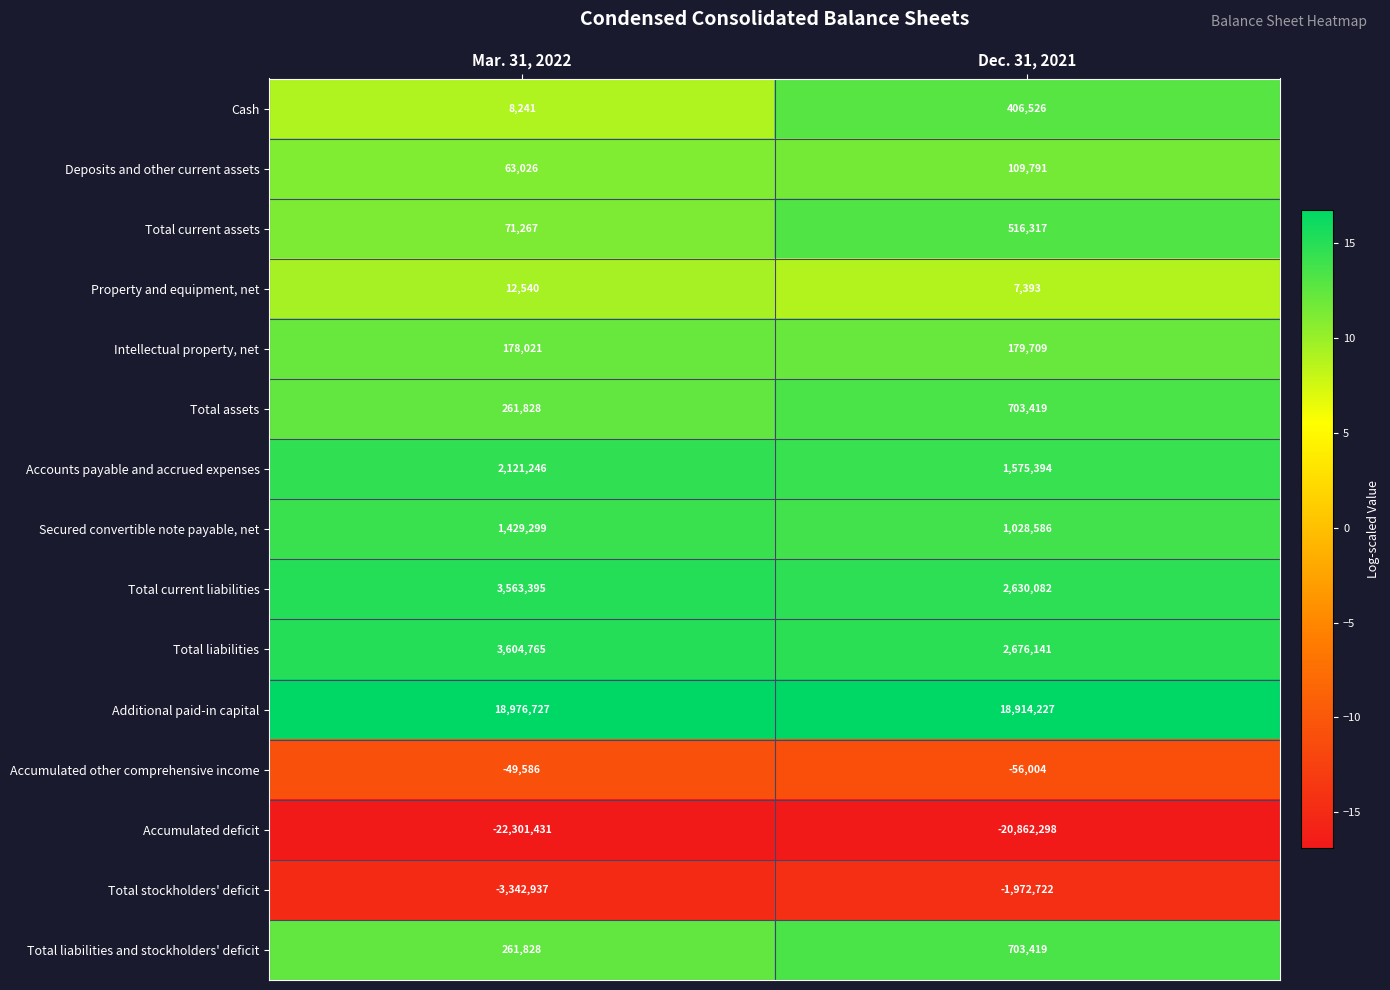

Reading right to left, extract all data points from this chart.

Cash: Dec. 31, 2021=406526	Mar. 31, 2022=8241
Deposits and other current assets: Dec. 31, 2021=109791	Mar. 31, 2022=63026
Total current assets: Dec. 31, 2021=516317	Mar. 31, 2022=71267
Property and equipment, net: Dec. 31, 2021=7393	Mar. 31, 2022=12540
Intellectual property, net: Dec. 31, 2021=179709	Mar. 31, 2022=178021
Total assets: Dec. 31, 2021=703419	Mar. 31, 2022=261828
Accounts payable and accrued expenses: Dec. 31, 2021=1575394	Mar. 31, 2022=2121246
Secured convertible note payable, net: Dec. 31, 2021=1028586	Mar. 31, 2022=1429299
Total current liabilities: Dec. 31, 2021=2630082	Mar. 31, 2022=3563395
Total liabilities: Dec. 31, 2021=2676141	Mar. 31, 2022=3604765
Additional paid-in capital: Dec. 31, 2021=18914227	Mar. 31, 2022=18976727
Accumulated other comprehensive income: Dec. 31, 2021=-56004	Mar. 31, 2022=-49586
Accumulated deficit: Dec. 31, 2021=-20862298	Mar. 31, 2022=-22301431
Total stockholders' deficit: Dec. 31, 2021=-1972722	Mar. 31, 2022=-3342937
Total liabilities and stockholders' deficit: Dec. 31, 2021=703419	Mar. 31, 2022=261828